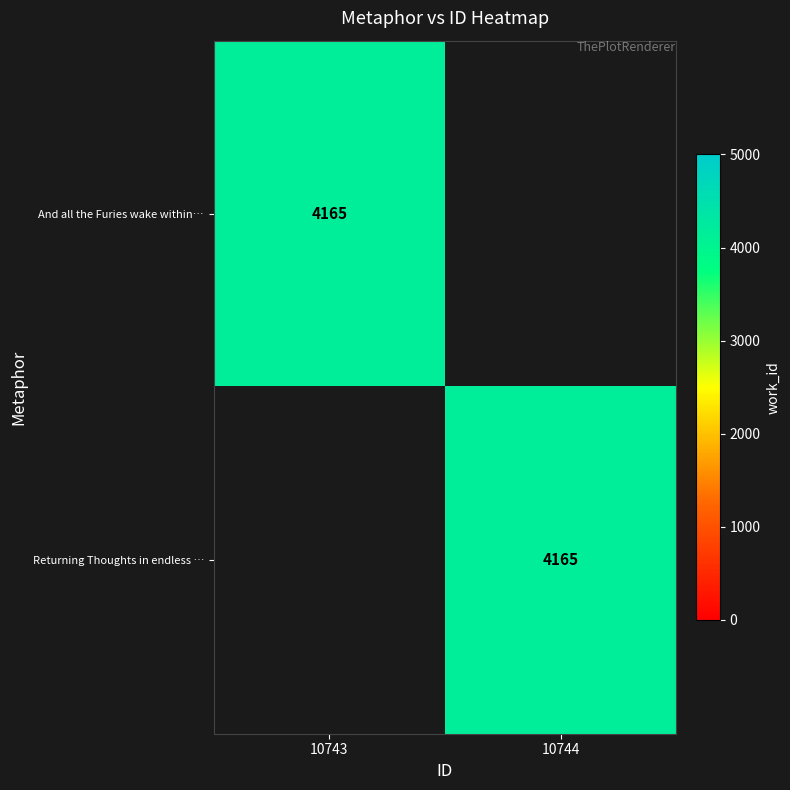

The And all the Furies wake within… series shows 2903 at 10743. True or false?

False